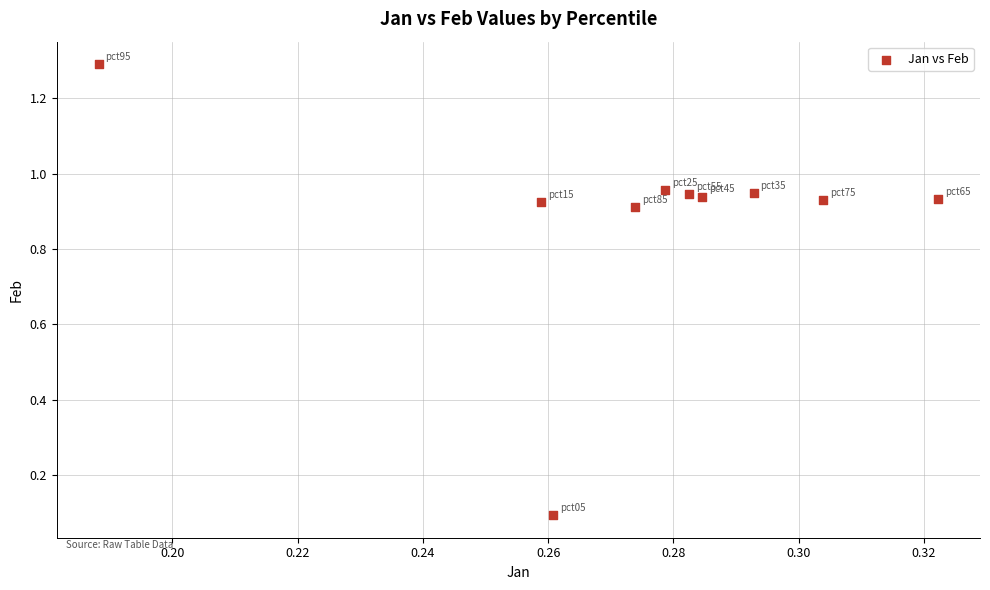

What is the average X value?

0.3